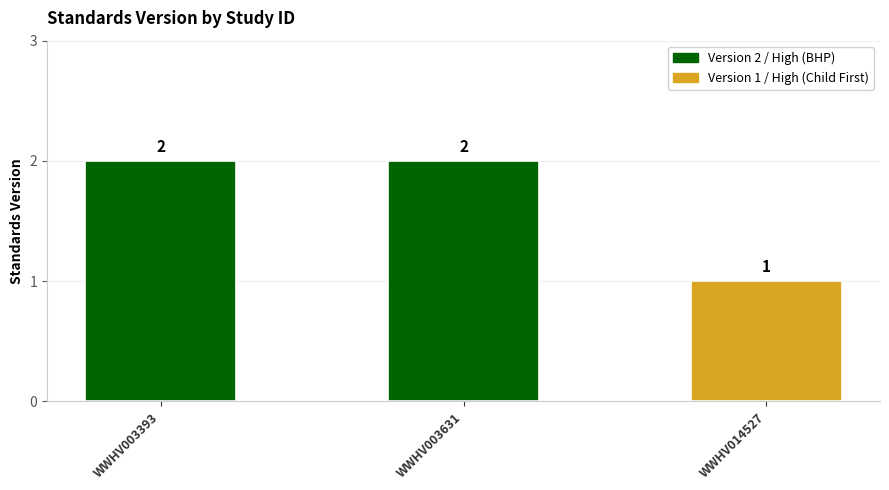

The chart shows a value of 3 at WWHV003393. True or false?

False